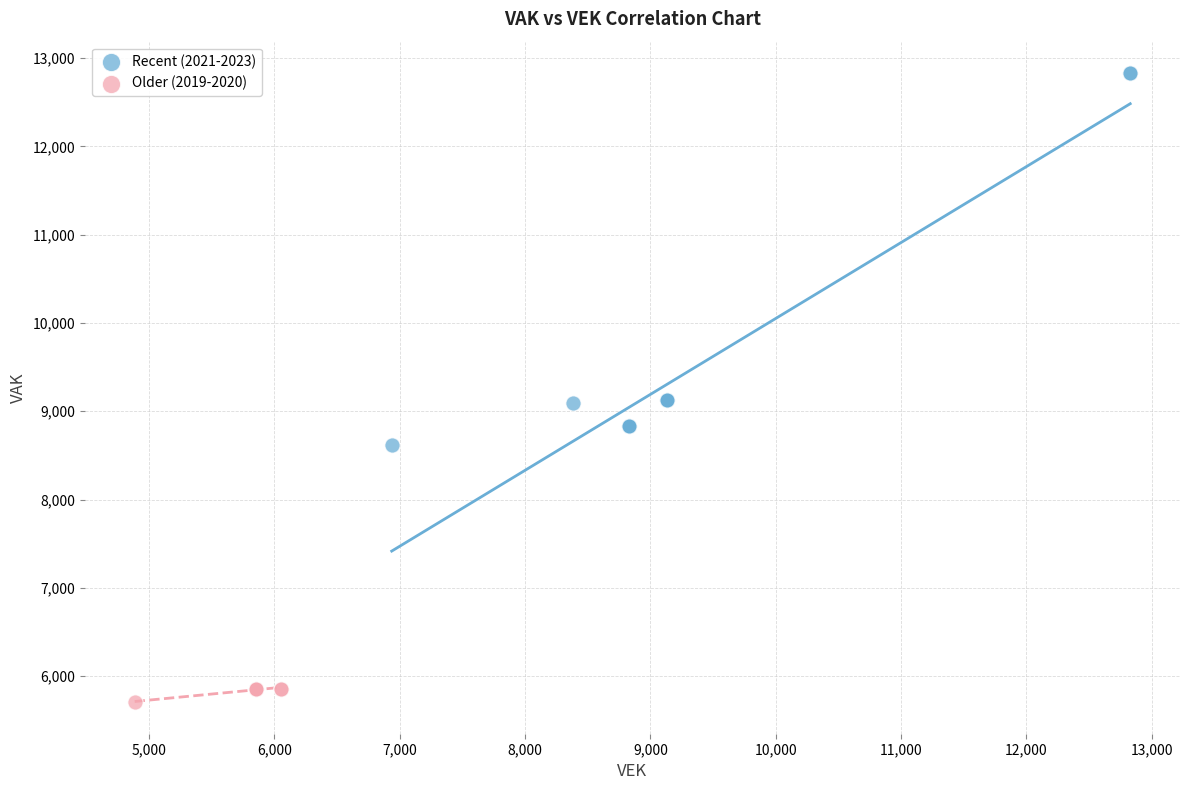

Which series contains the highest Y value?

Recent (2021-2023)